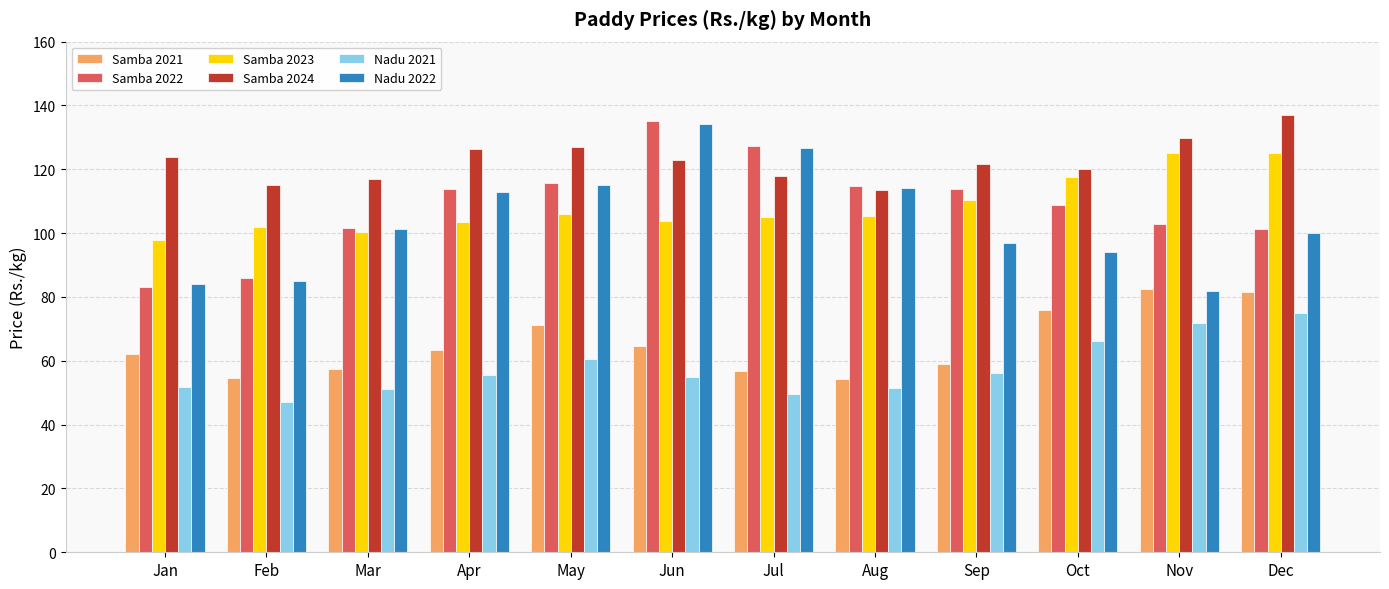

Which series has the largest total across all categories?

Samba 2024